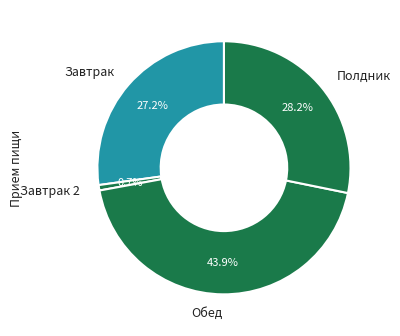

What is the total percentage of Завтрак 2 and Полдник?

28.9%